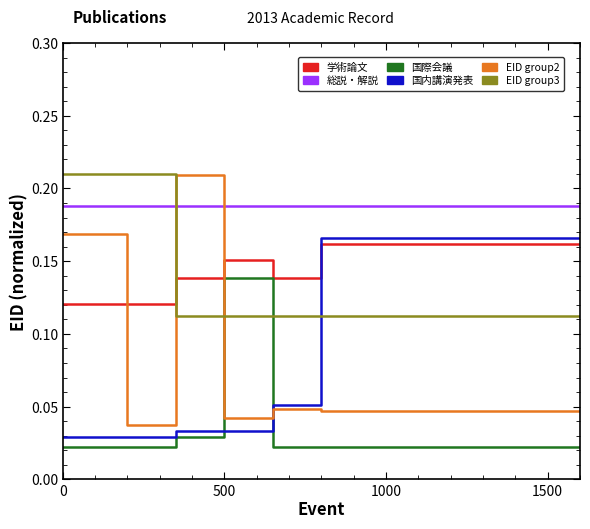

Reading left to right, transcribe all the data shown in this chart.

学術論文 (審査論文): 0.1	0.1	0.1	0.1	0.2	0.1	0.2	0.2
総説・解説: 0.2	0.2	0.2	0.2	0.2	0.2	0.2	0.2
国際会議: 0.0	0.0	0.0	0.0	0.1	0.0	0.0	0.0
国内講演発表: 0.0	0.0	0.0	0.0	0.0	0.1	0.2	0.2
EID_group2: 0.2	0.2	0.0	0.2	0.0	0.0	0.0	0.0
EID_group3: 0.2	0.2	0.2	0.1	0.1	0.1	0.1	0.1